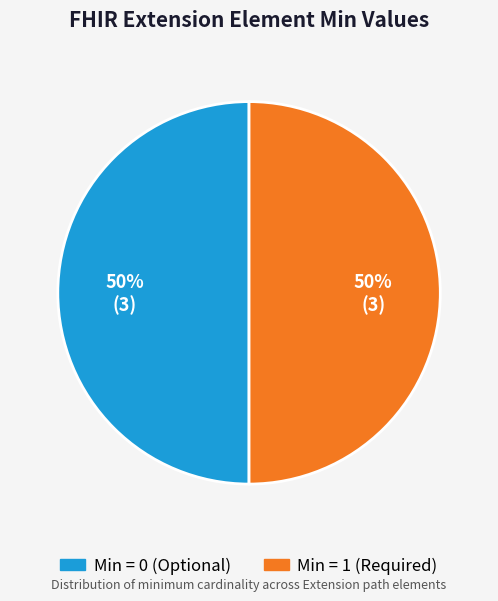

How many slices are in this pie chart?

2